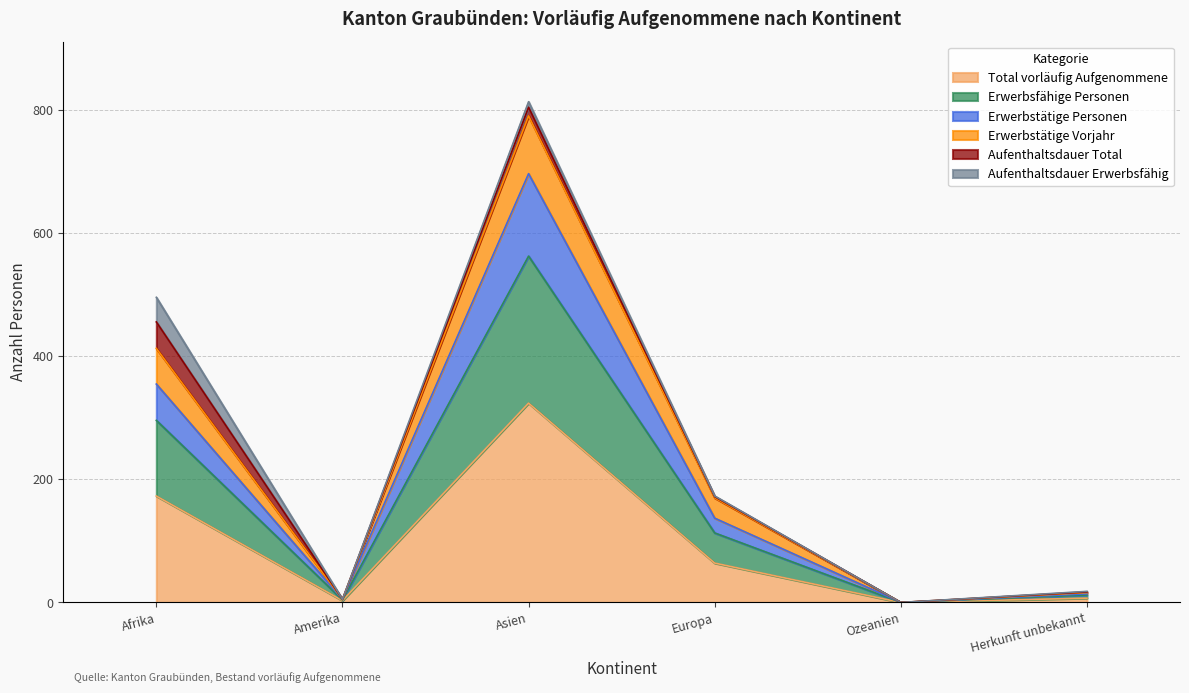

Is the value of Erwerbstätige Personen at Europa greater than the value of Erwerbstätige Vorjahr at Afrika?

No